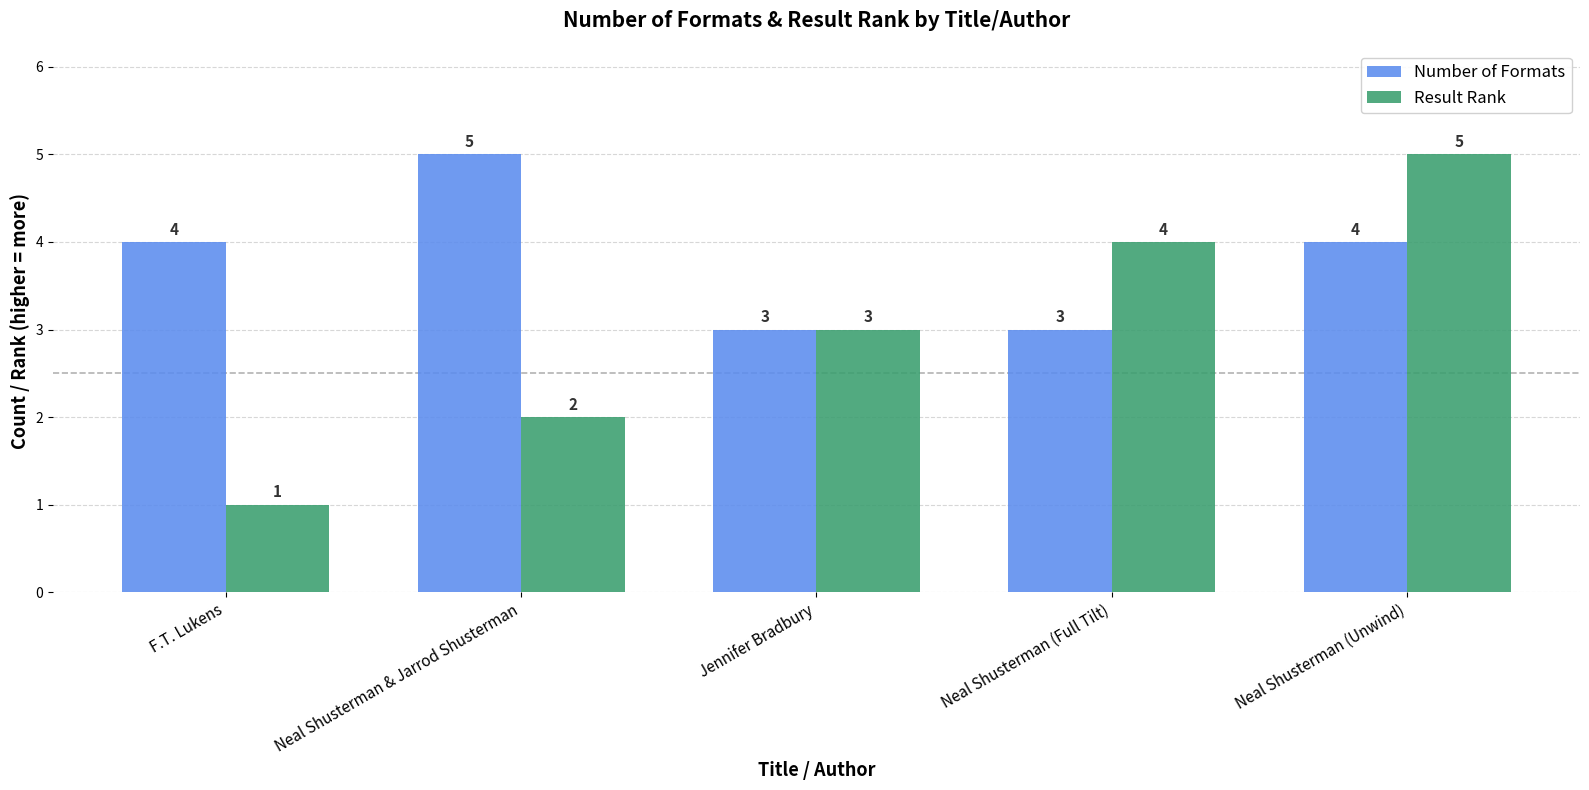

Reading left to right, what are all the values shown in this chart?

Number of Formats: F.T. Lukens=4	Neal Shusterman & Jarrod Shusterman=5	Jennifer Bradbury=3	Neal Shusterman (Full Tilt)=3	Neal Shusterman (Unwind)=4
Result Rank: F.T. Lukens=1	Neal Shusterman & Jarrod Shusterman=2	Jennifer Bradbury=3	Neal Shusterman (Full Tilt)=4	Neal Shusterman (Unwind)=5